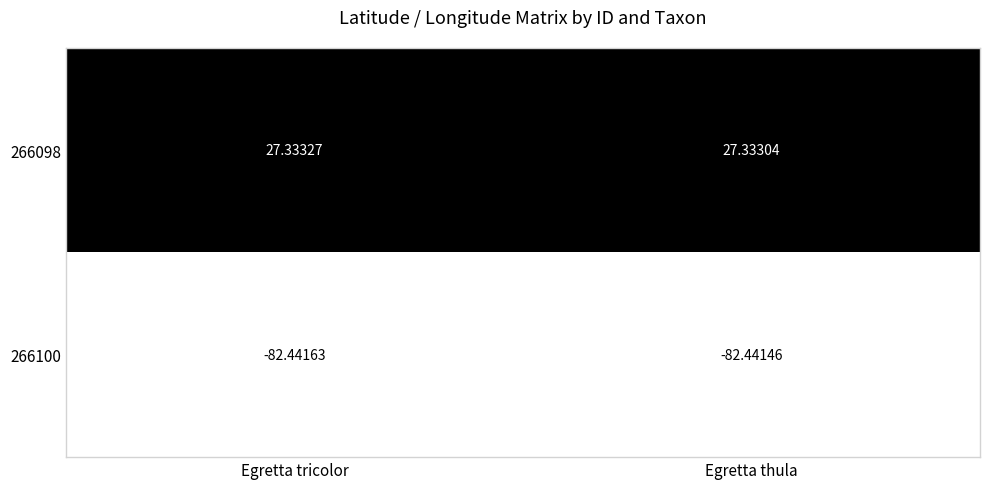

Which label corresponds to the largest value in the chart?

Egretta tricolor